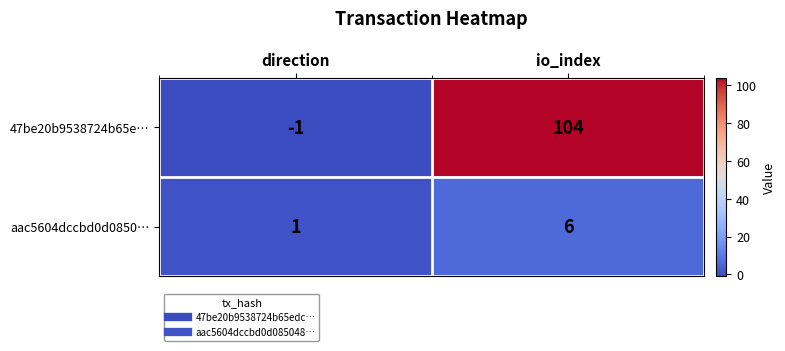

Which series has the largest total across all categories?

47be20b9538724b65e…